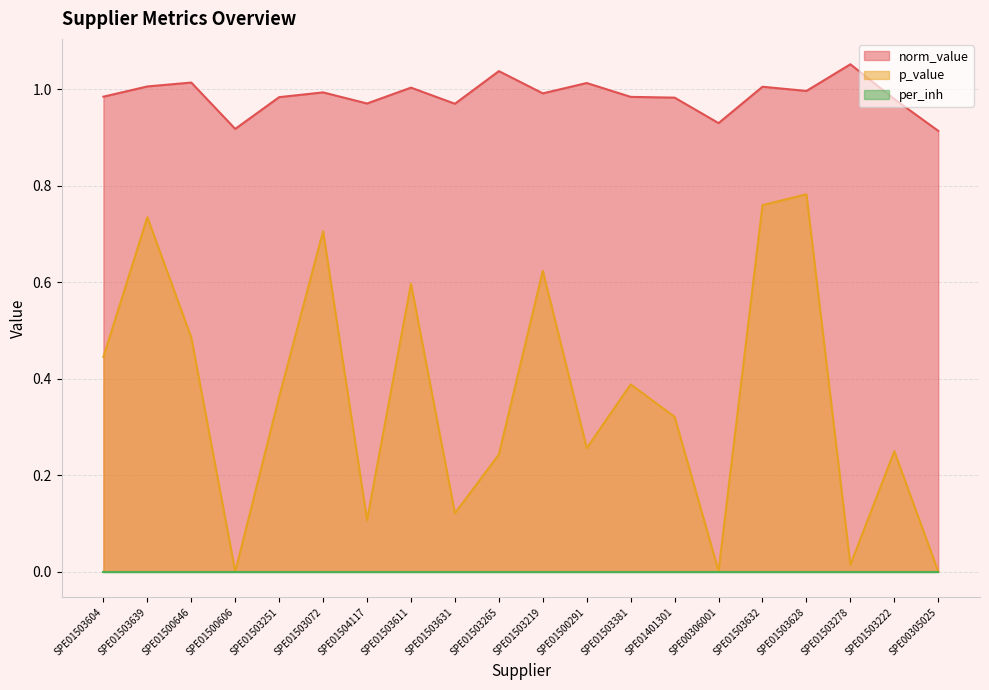

What is the sum of the norm_value values at SPE01503278 and SPE01500291?

2.1